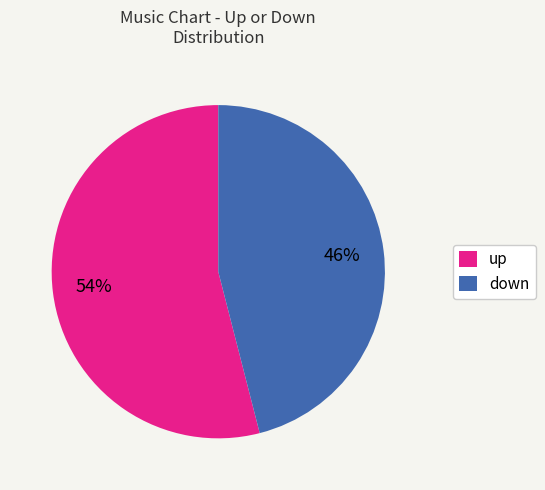

How many segments does this pie chart have?

2